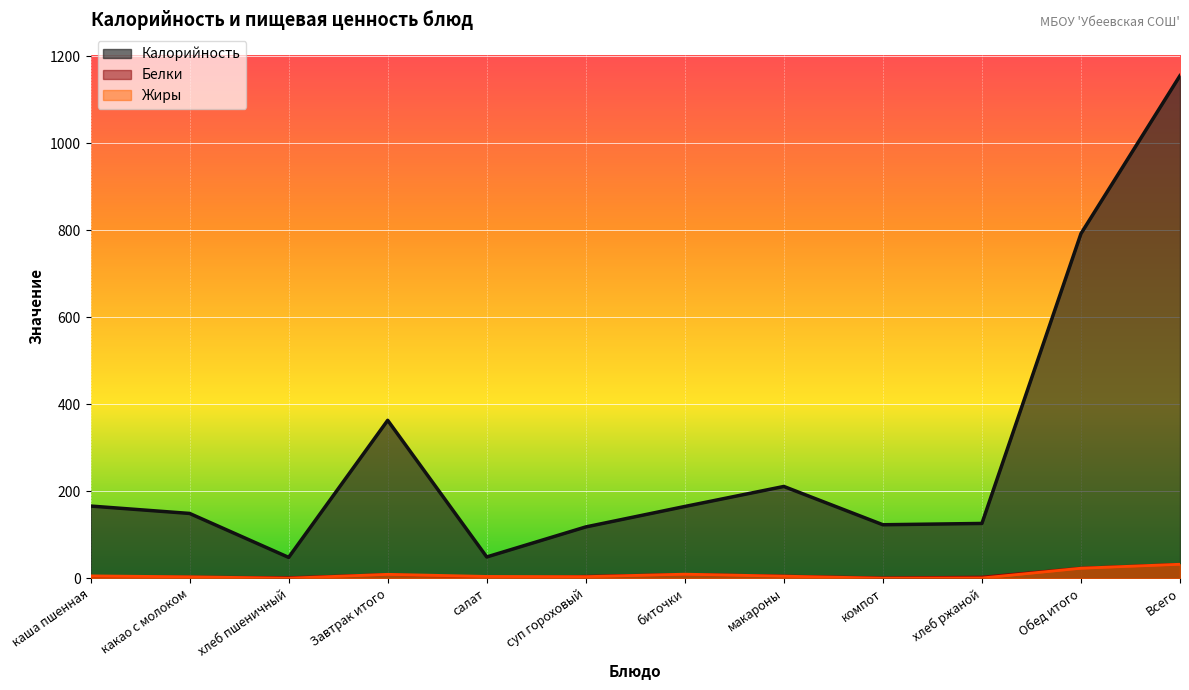

What is the sum of all Белки values?

96.8